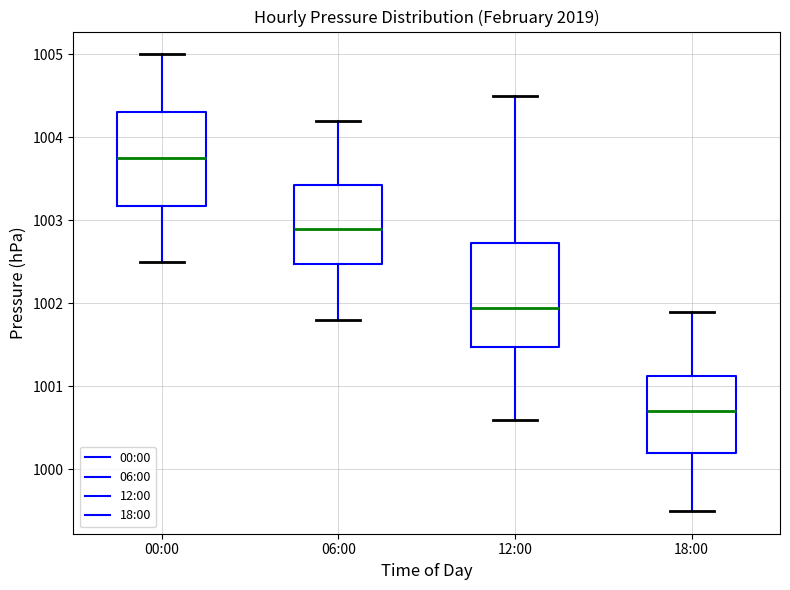

Comparing the boxes themselves (not the whiskers), which one is the tallest?

12:00